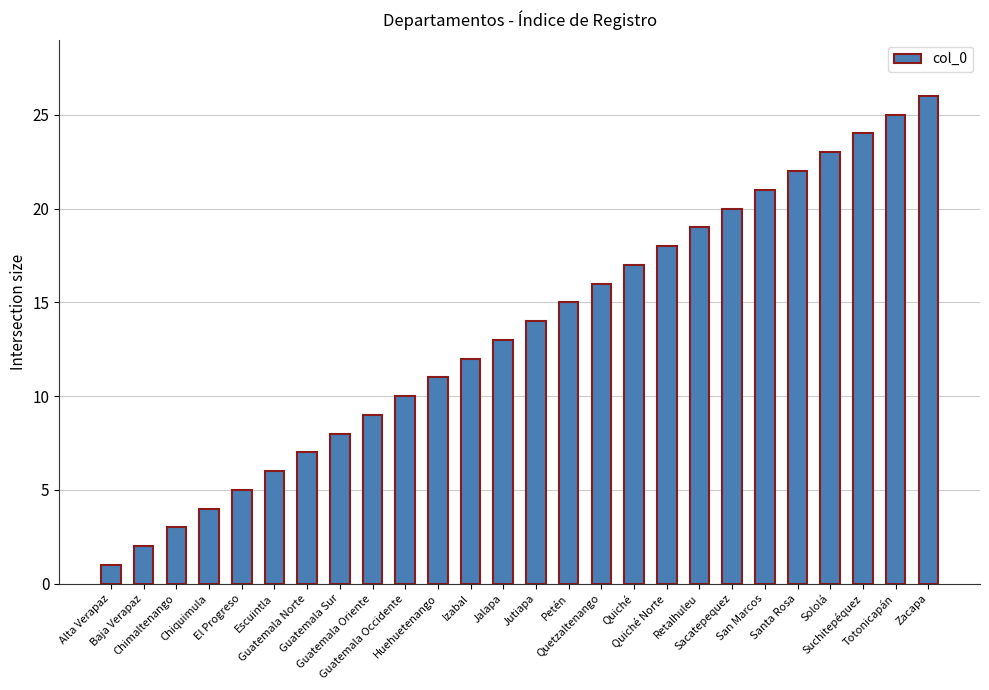

What is the change in value from Quiché Norte to Sacatepequez?

+2